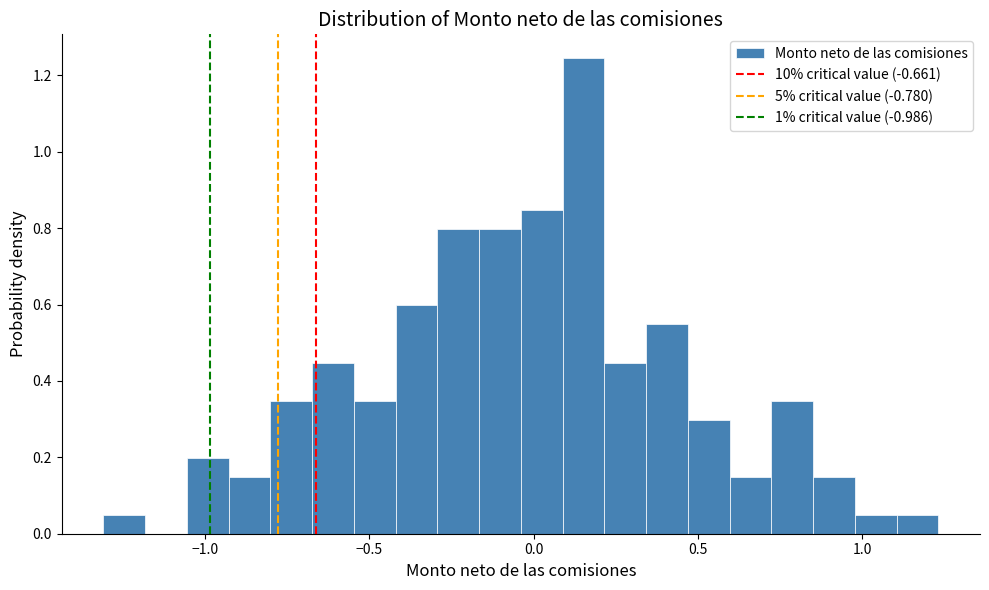

Read against the x-axis, roughly where is the centre of the tallest bar?

0.15